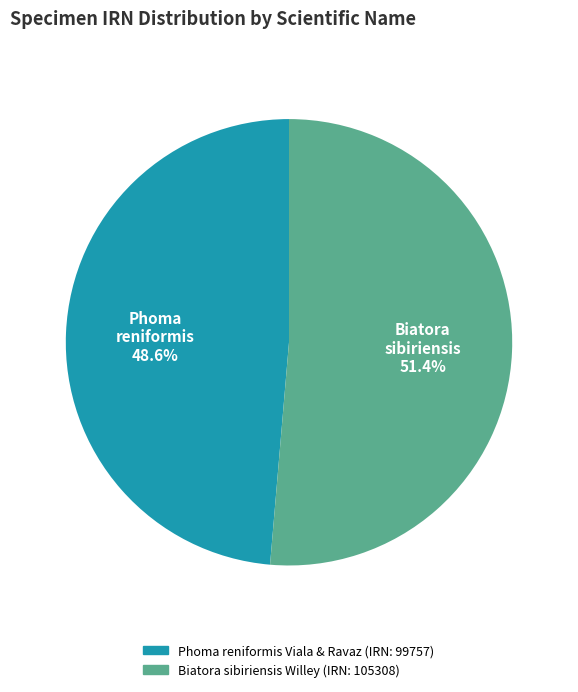

True or false: Biatora sibiriensis Willey accounts for 64% of the total.

False